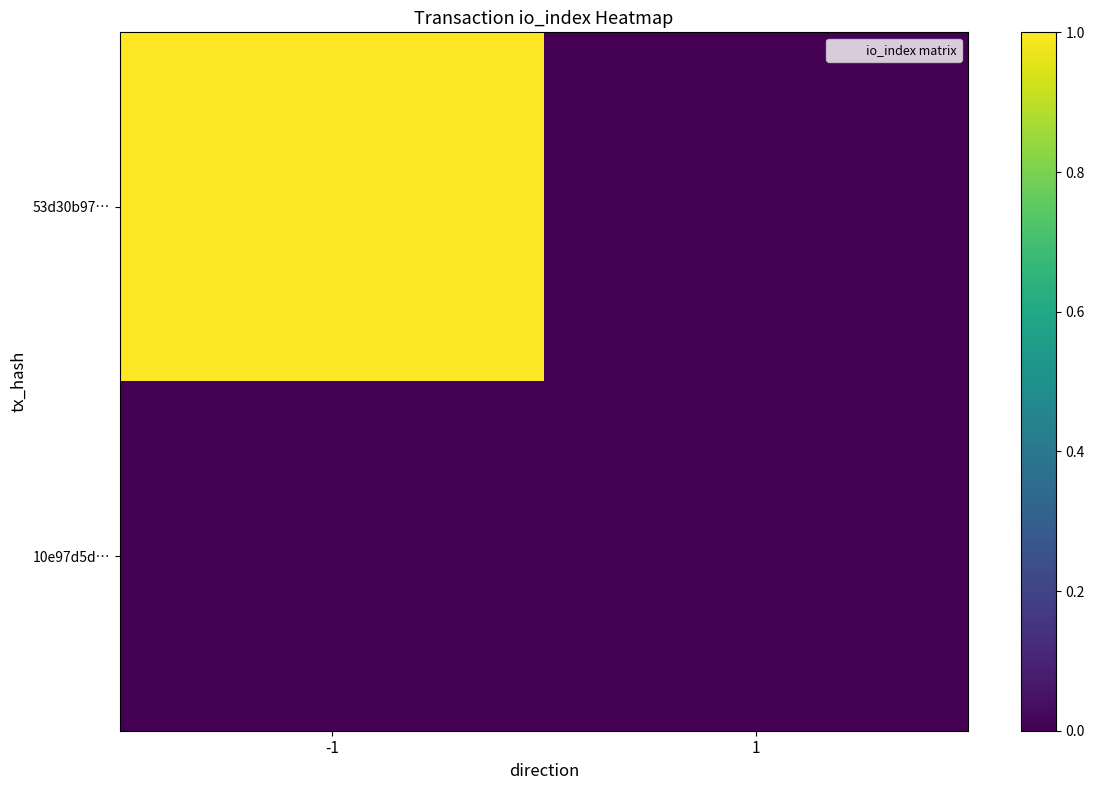

List the series in order of their overall mean, lowest first.

10e97d5d…, 53d30b97…